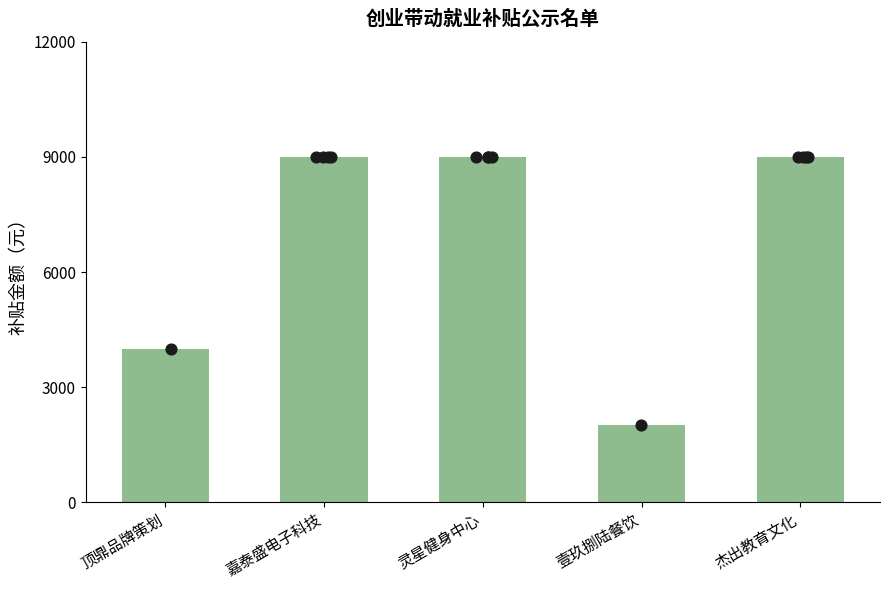

Which has a higher value, 灵星健身中心 or 嘉泰盛电子科技?

灵星健身中心